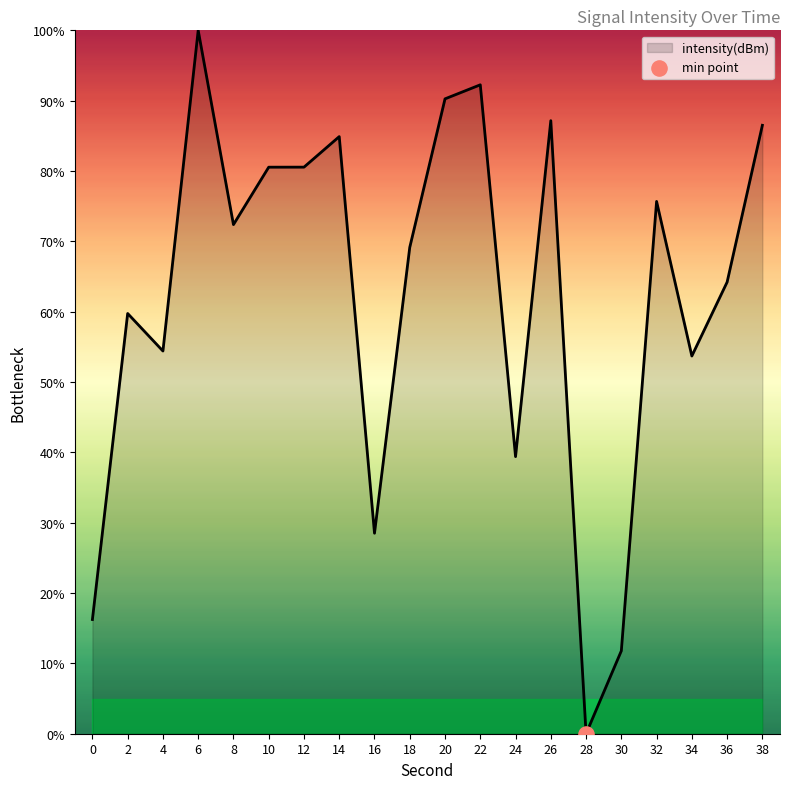

What is the ratio of the value at 2 to the value at 8?

0.8